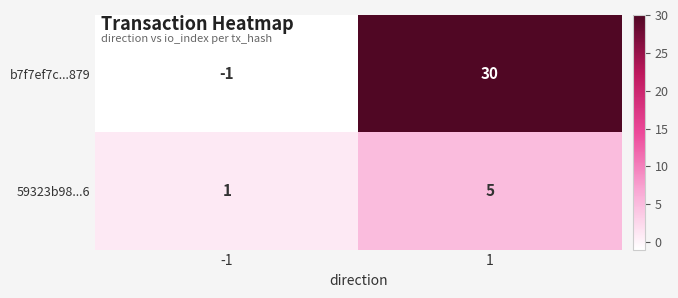

Reading left to right, list all the values displayed in this chart.

b7f7ef7c...879: -1	30
59323b98...6: 1	5